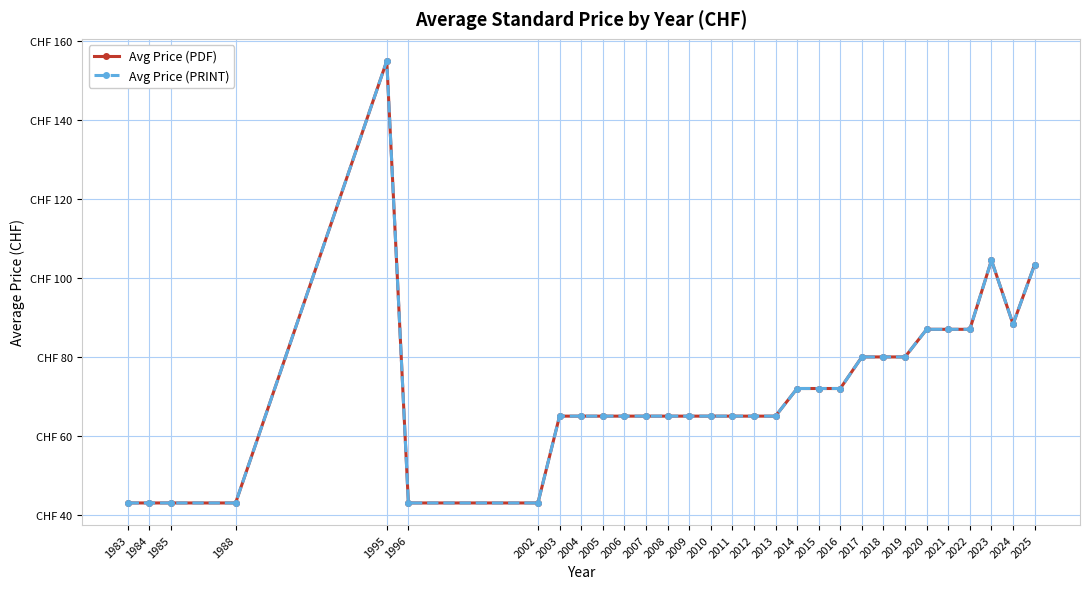

Is this an area chart (filled region under the line)?

No